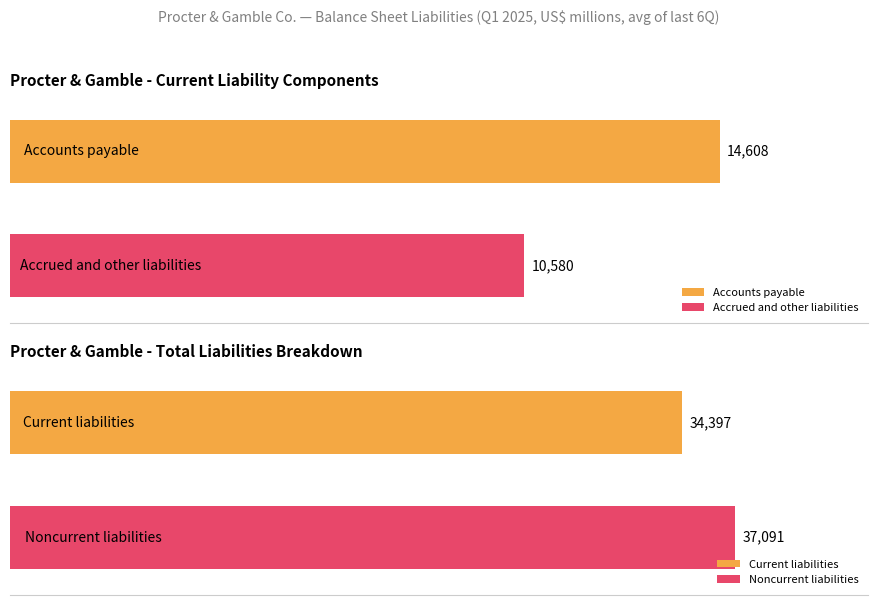

The value of Noncurrent liabilities at 2024-03-31 is 49972. True or false?

False